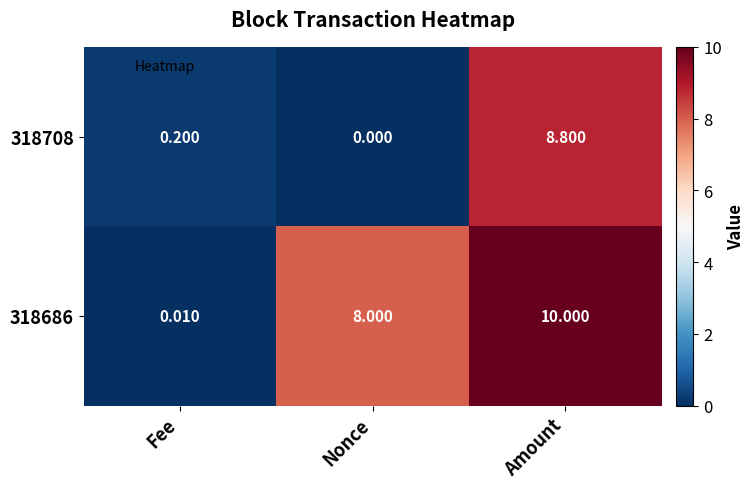

Where is 318708 nearest to the value 4?

Fee